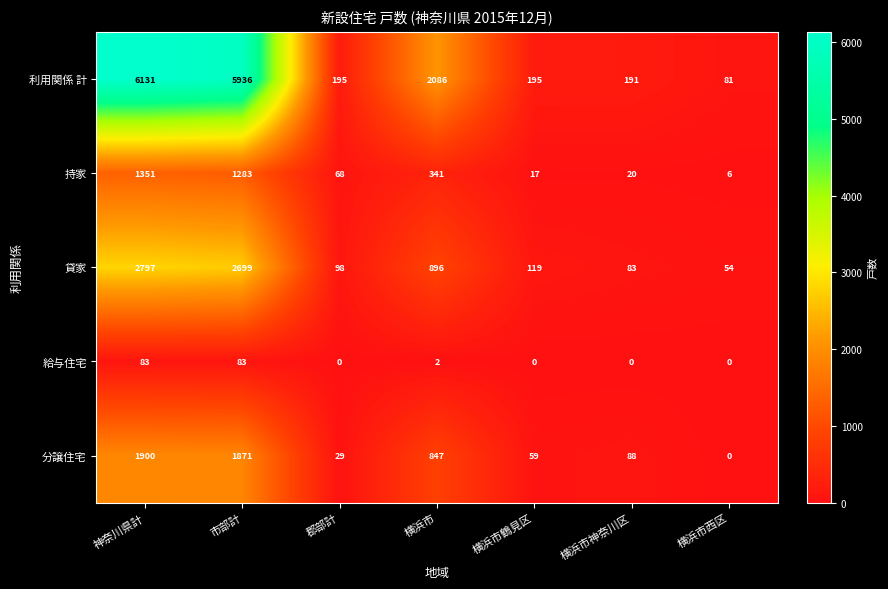

Which series changed the most between 横浜市 and 横浜市神奈川区?

利用関係 計